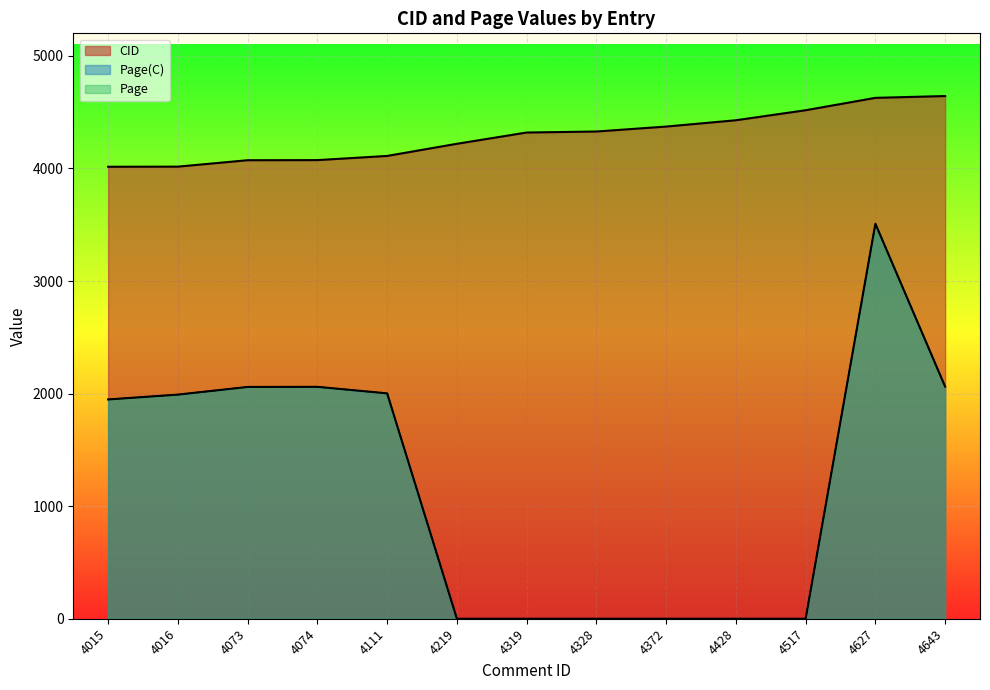

True or false: Page(C) has a value of 1126 at 4016.

False